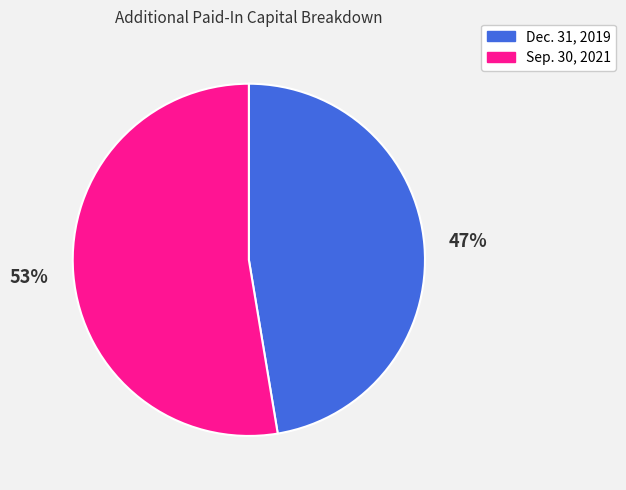

To the nearest percent, what portion does Sep. 30, 2021 represent?

53%